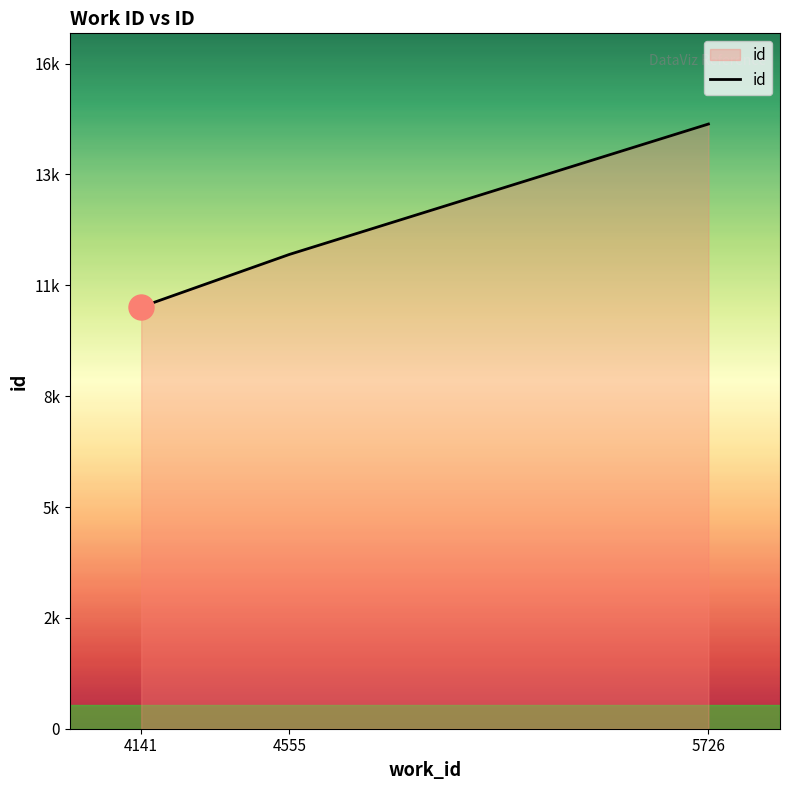

At which label is the value closest to 12954?

4555